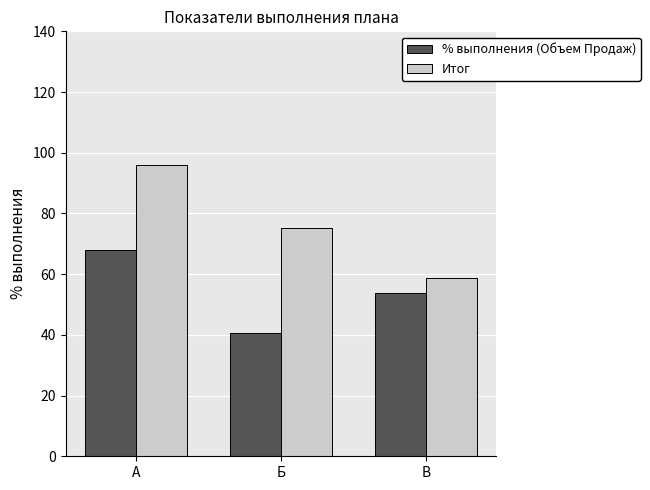

What is the approximate value of Итог at Б?

75.1